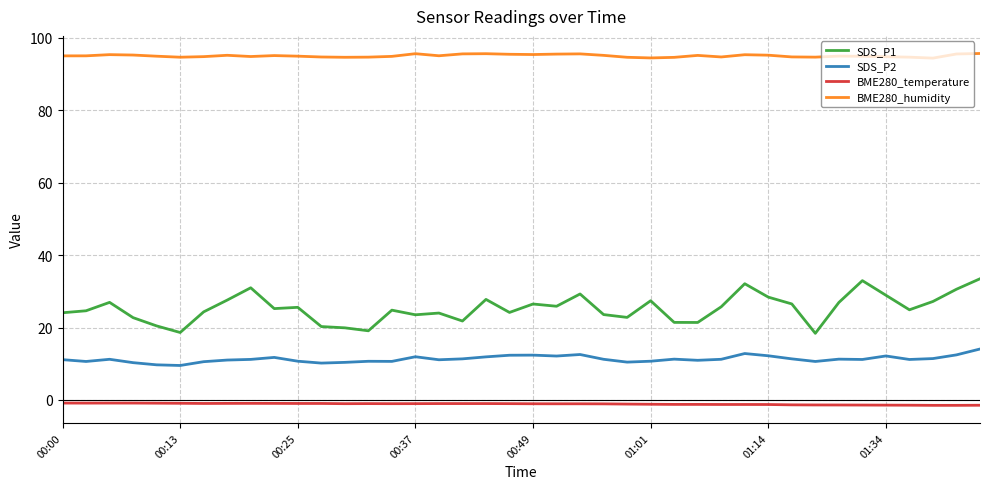

Which series has the largest total across all categories?

BME280_humidity